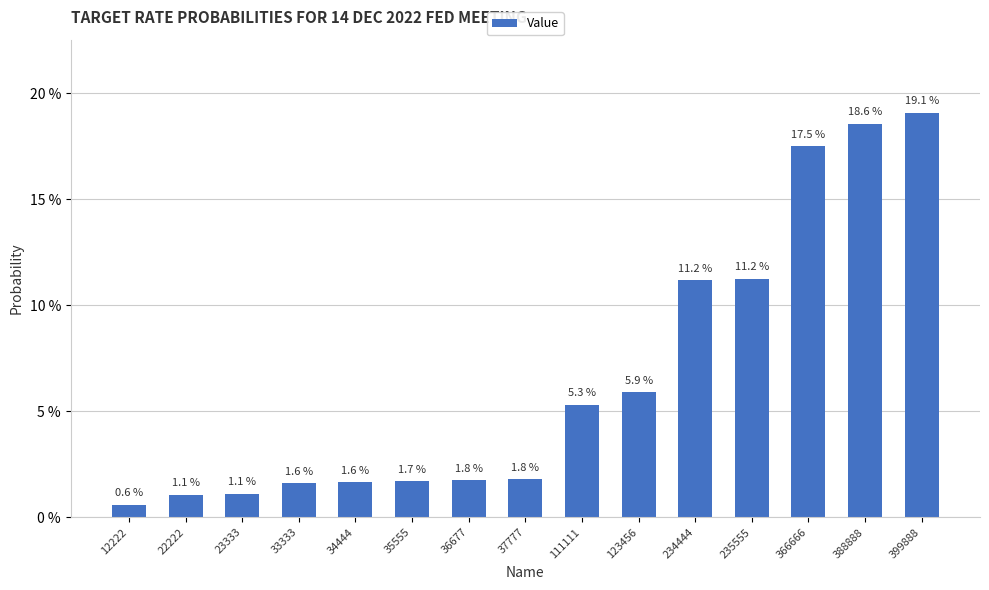

Read the value at 34444.

1.6